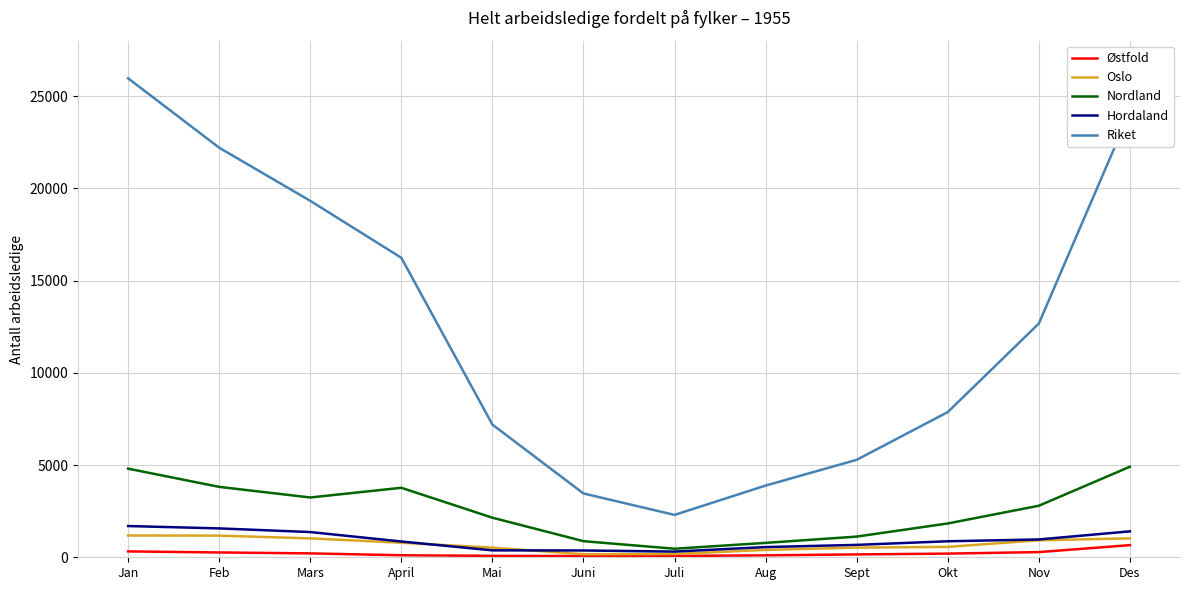

What is the approximate value of Riket at Feb, to the nearest 100?

22200